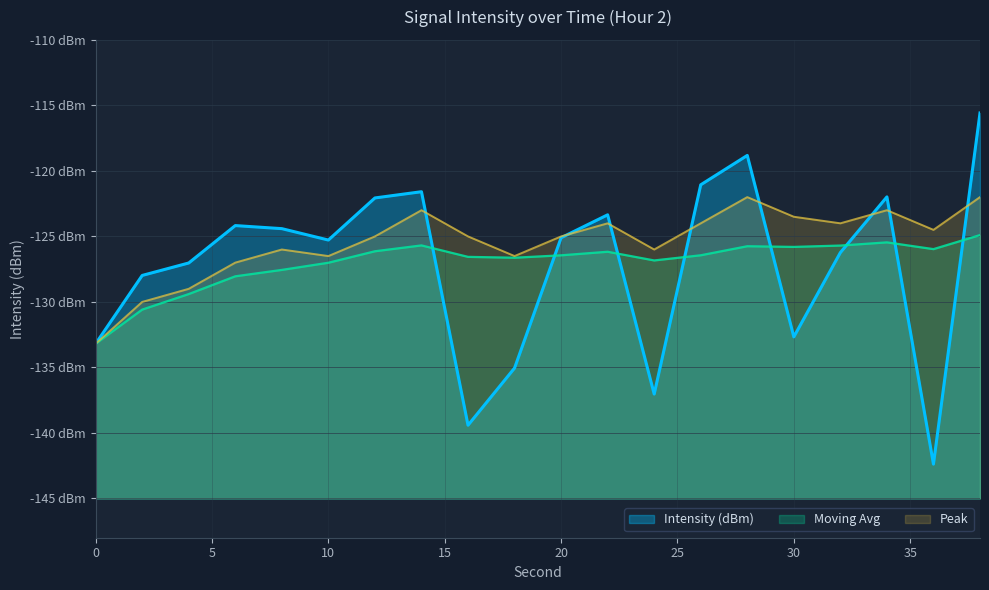

At 10, list the series in order from smallest to largest.

Moving Avg, Peak, Intensity (dBm)